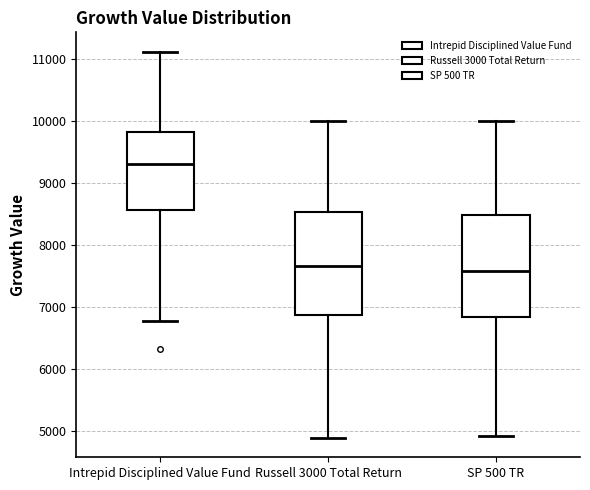

Where does the upper whisker of the box for SP 500 TR end on the y-axis? The values are not printed on the chart, so give them approximately, as read against the axis.

10000